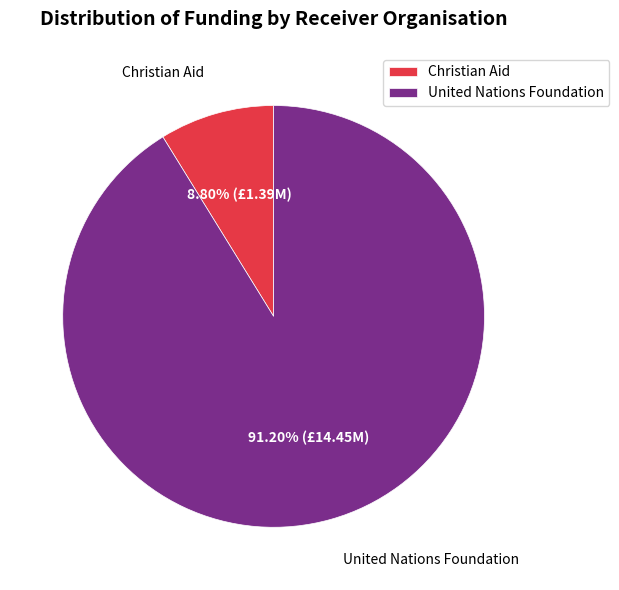

Which category has the biggest portion of the pie?

United Nations Foundation